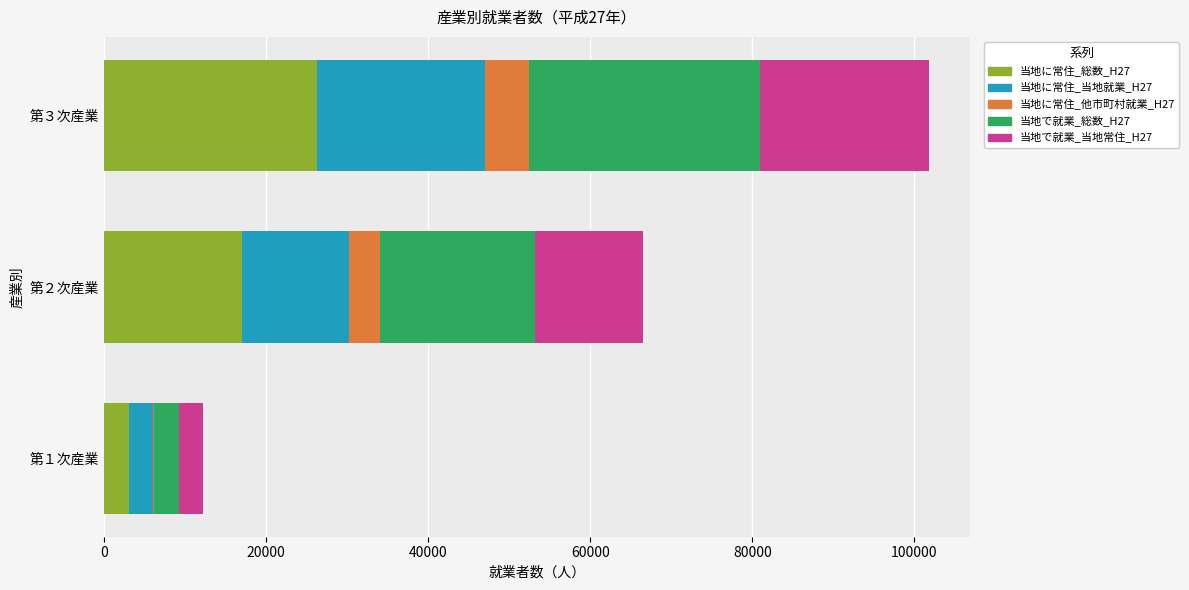

At which label does 当地に常住_総数_H27 reach its peak?

第３次産業